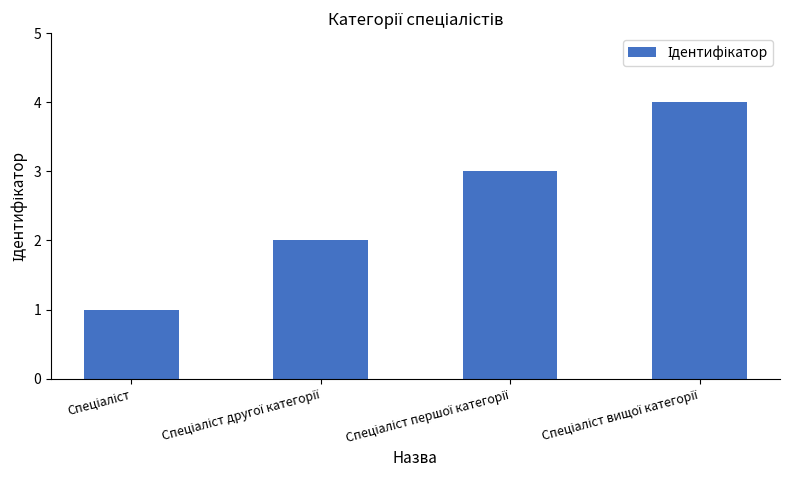

What is the maximum value shown in the chart?

4